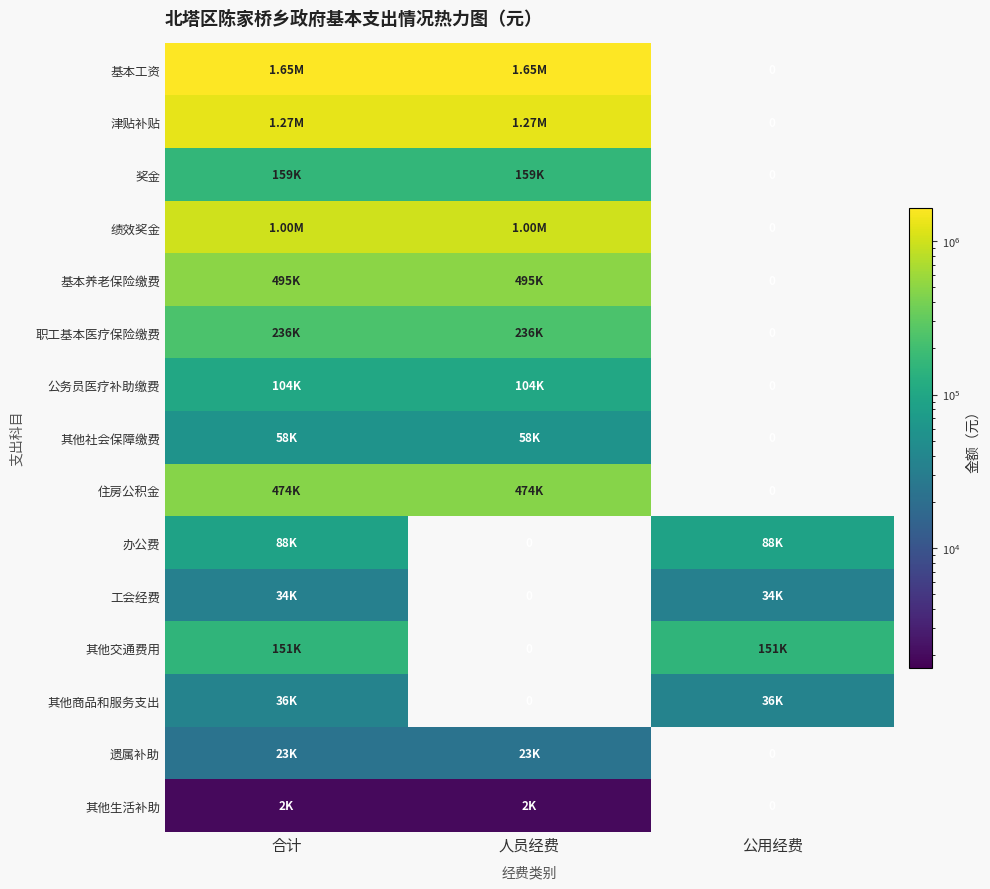

Where is 基本工资 nearest to the value 827077?

合计